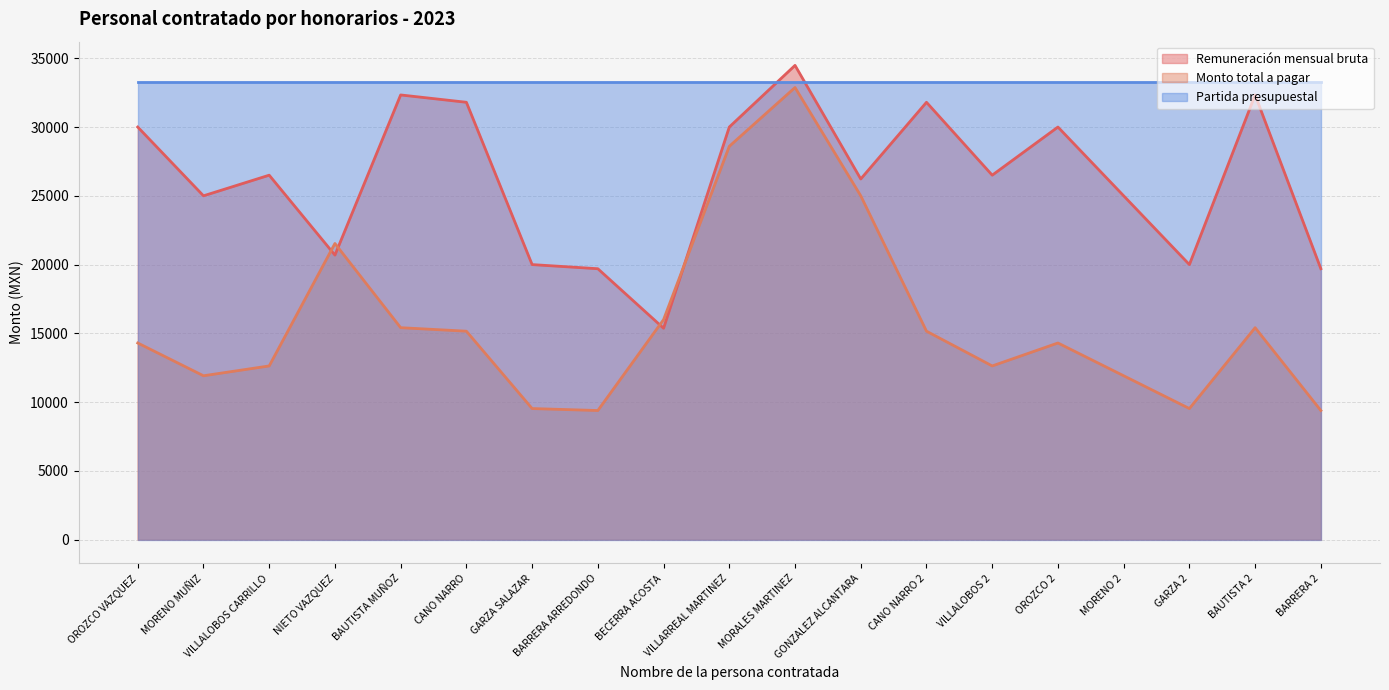

What is the sum of all Remuneración mensual bruta values?

497433.1